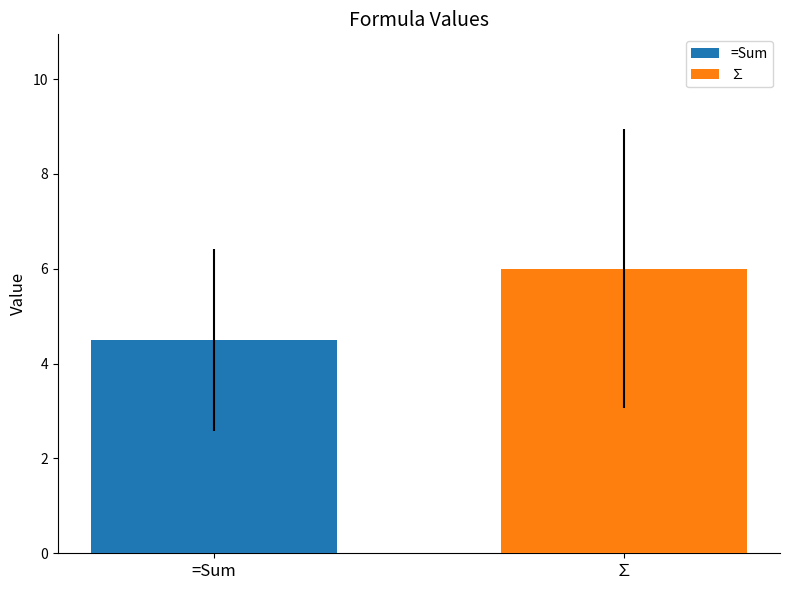

Approximately how many times larger is the value at ∑ compared to =Sum?

1.3